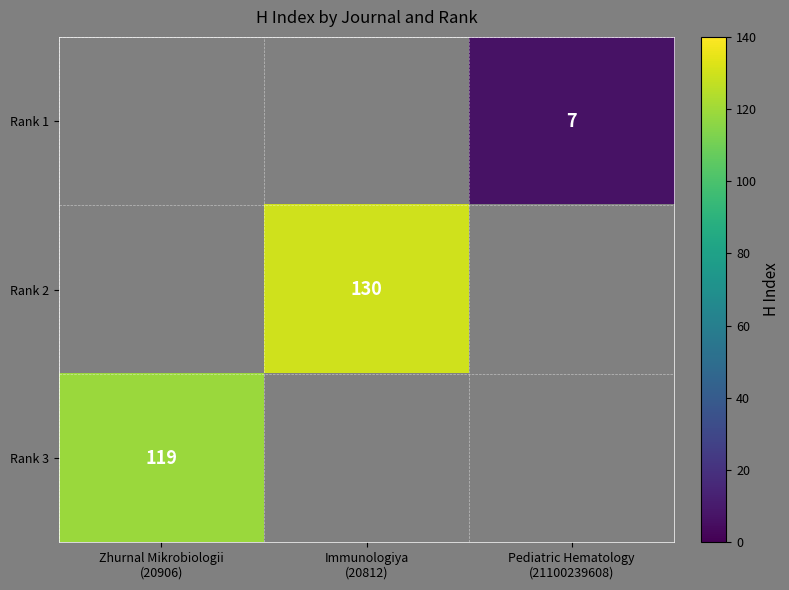

How many distinct data groups are displayed?

3